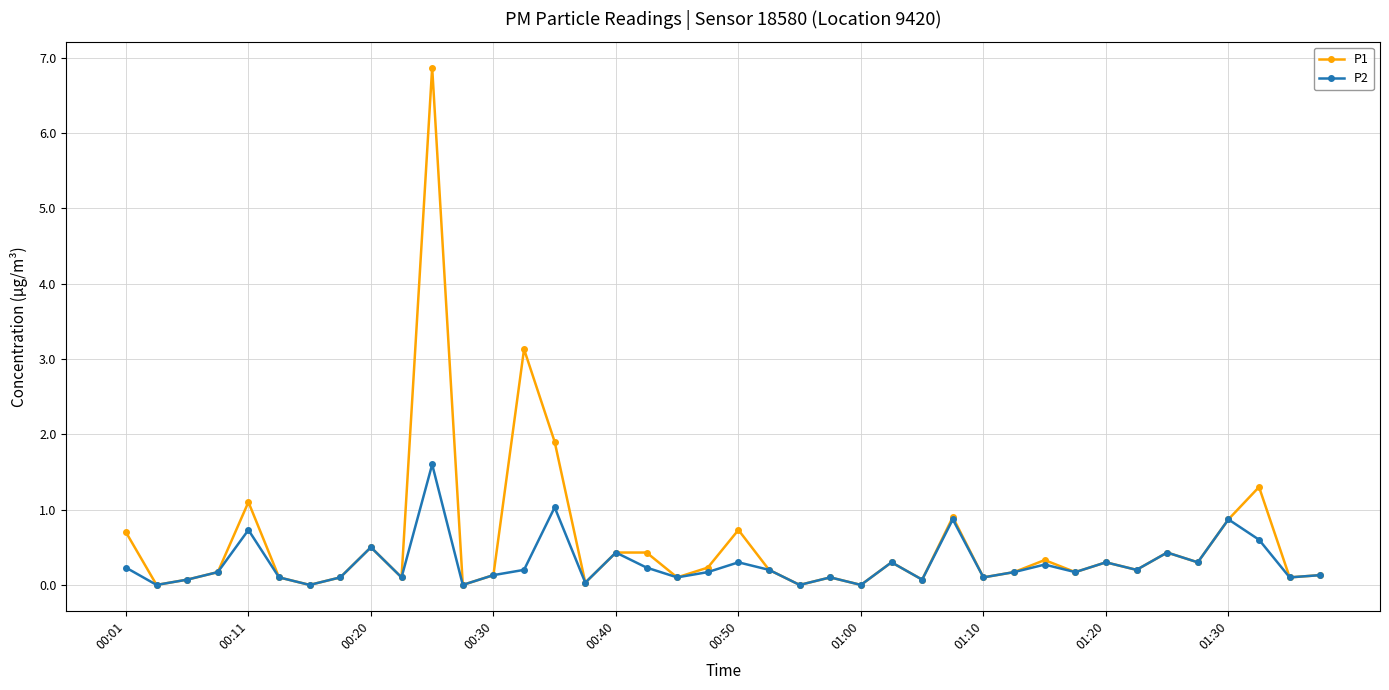

What is the value of the P2 point at the 4th from the left?

0.2